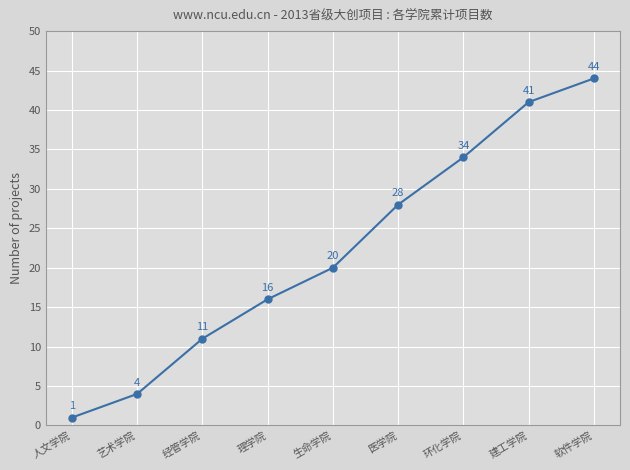

True or false: the data shows 60 at 建工学院.

False